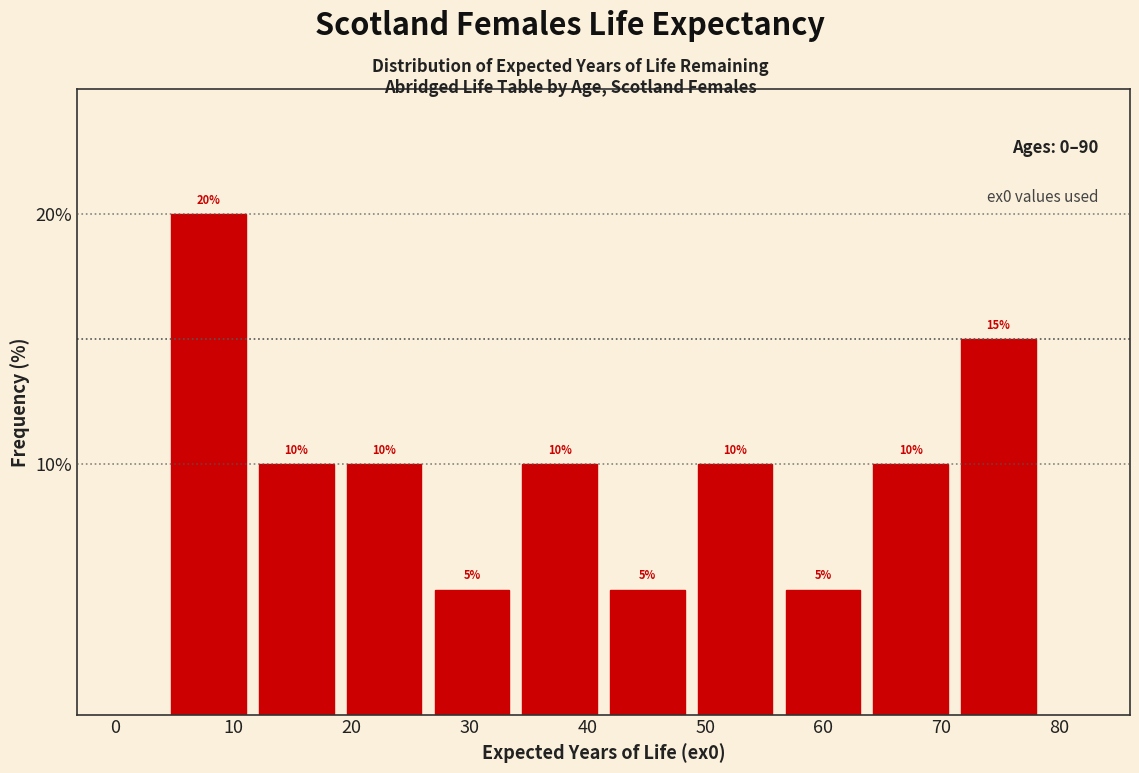

Reading left to right, transcribe this chart: for each bar, give the range it covers on the x-axis and its height. The bar edges are not printed on the chart, so give them approximately, as read against the axis.

4 to 12: 20
12 to 19: 10
19 to 27: 10
27 to 34: 5
34 to 41: 10
41 to 49: 5
49 to 56: 10
56 to 64: 5
64 to 71: 10
71 to 79: 15